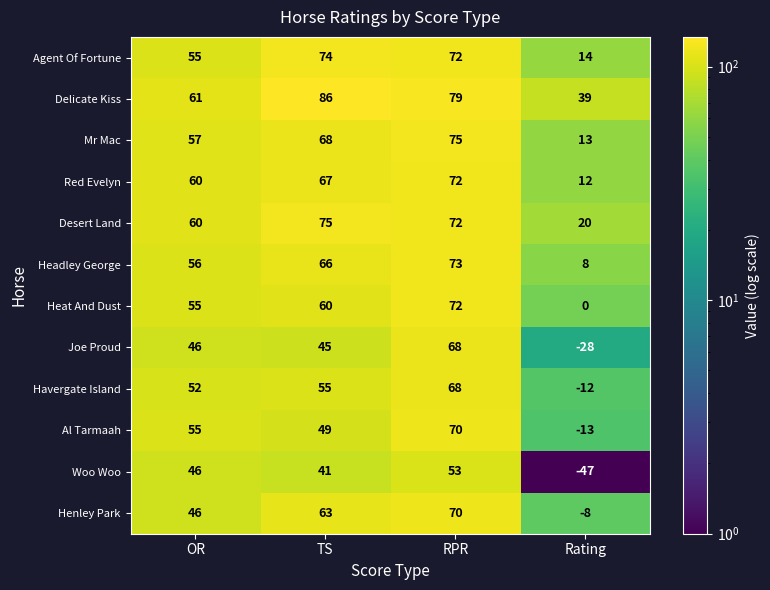

Which series has the largest total across all categories?

Delicate Kiss